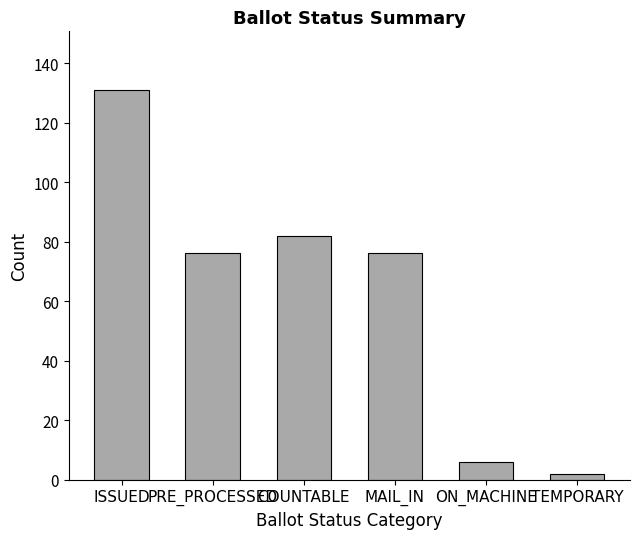

At which label does the data first exceed 76?

ISSUED